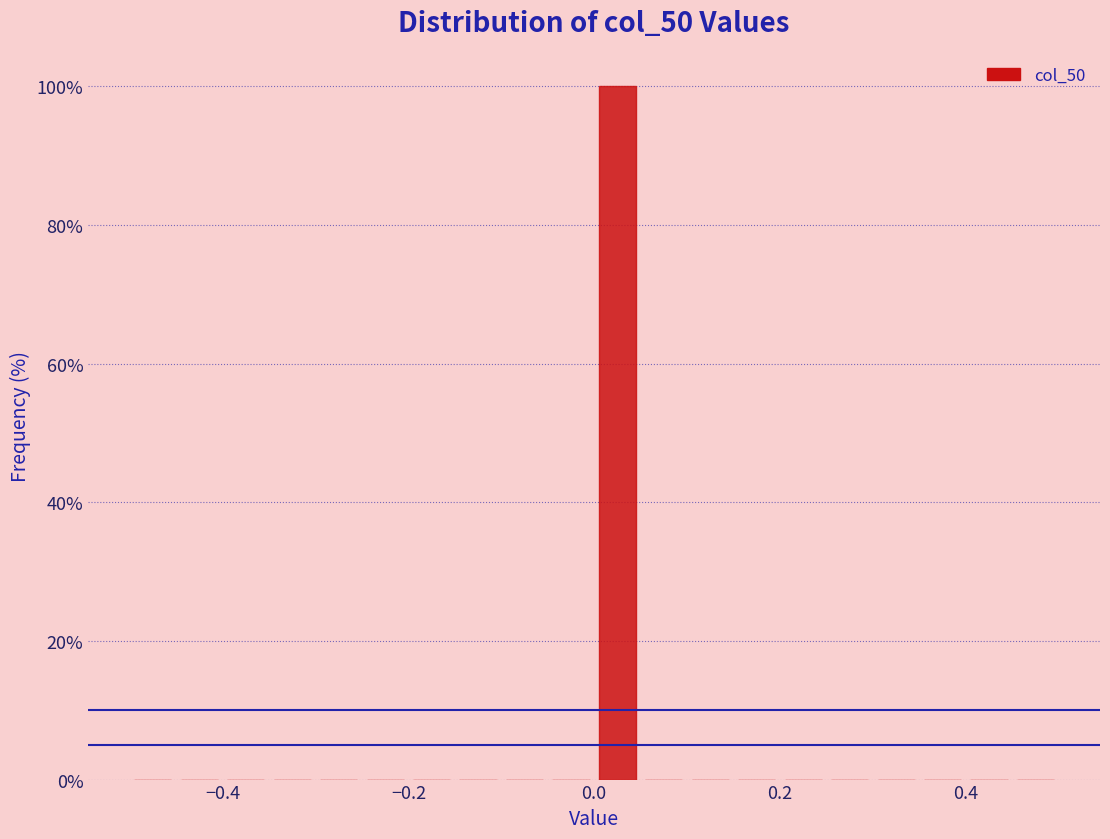

Read against the x-axis, roughly where is the centre of the tallest bar?

0.02